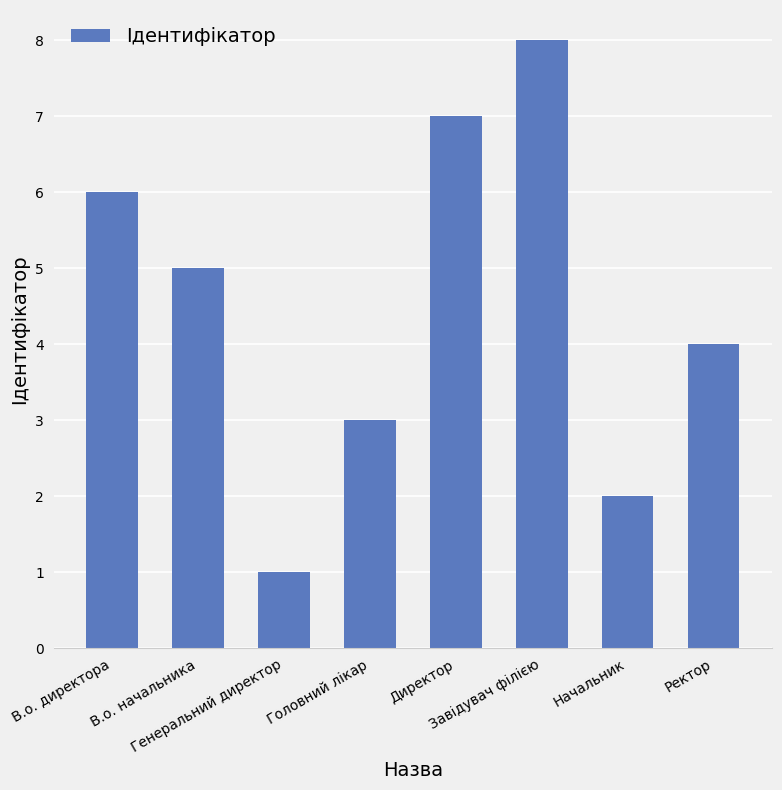

What is the sum of all values?

36